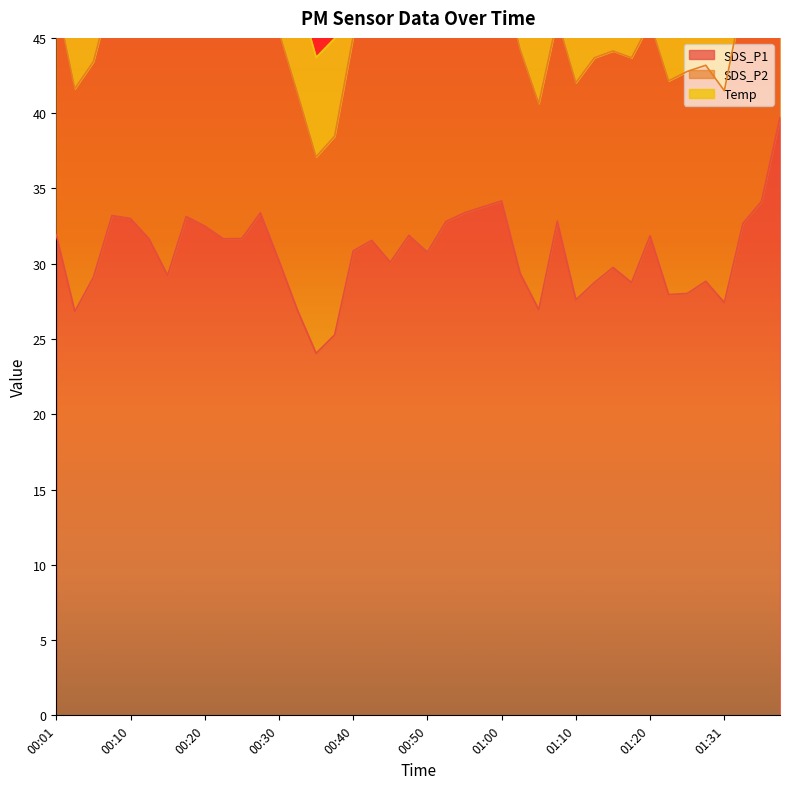

List the labels in order of SDS_P1 value, largest first.

01:38, 01:00, 01:35, 00:57, 00:28, 00:55, 00:08, 00:18, 00:10, 01:08, 00:52, 01:33, 00:20, 00:01, 00:47, 01:20, 00:25, 00:13, 00:23, 00:42, 00:40, 00:50, 00:30, 00:45, 01:15, 01:03, 00:15, 00:05, 01:28, 01:13, 01:18, 01:26, 01:23, 01:10, 01:31, 01:05, 00:33, 00:03, 00:37, 00:35